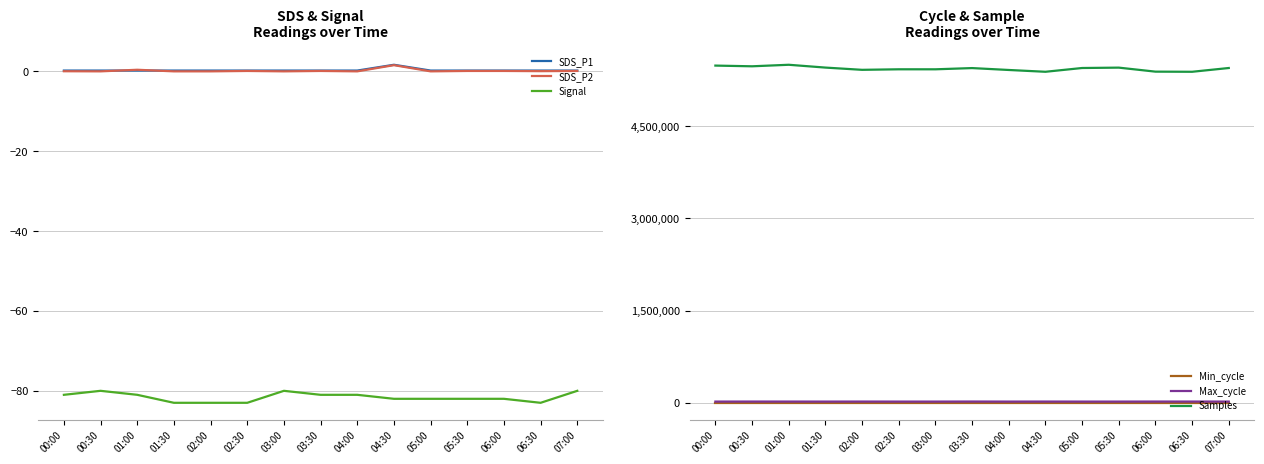

What is the spread (max minus min) of values at 06:00?

5386324.0